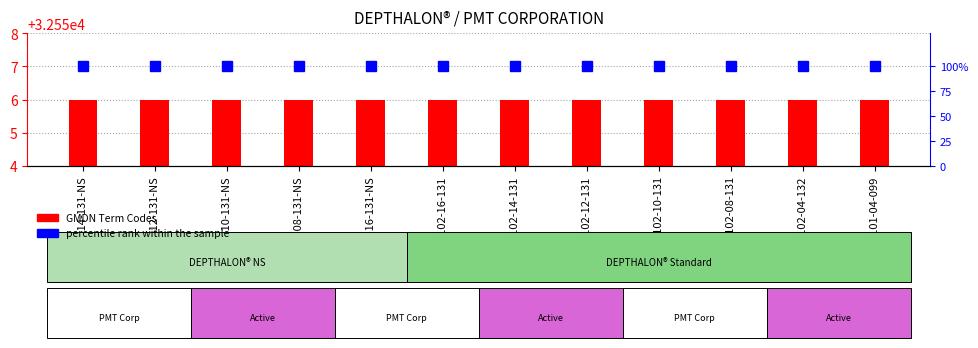

At how many categories does at least one series exceed 15965?

12